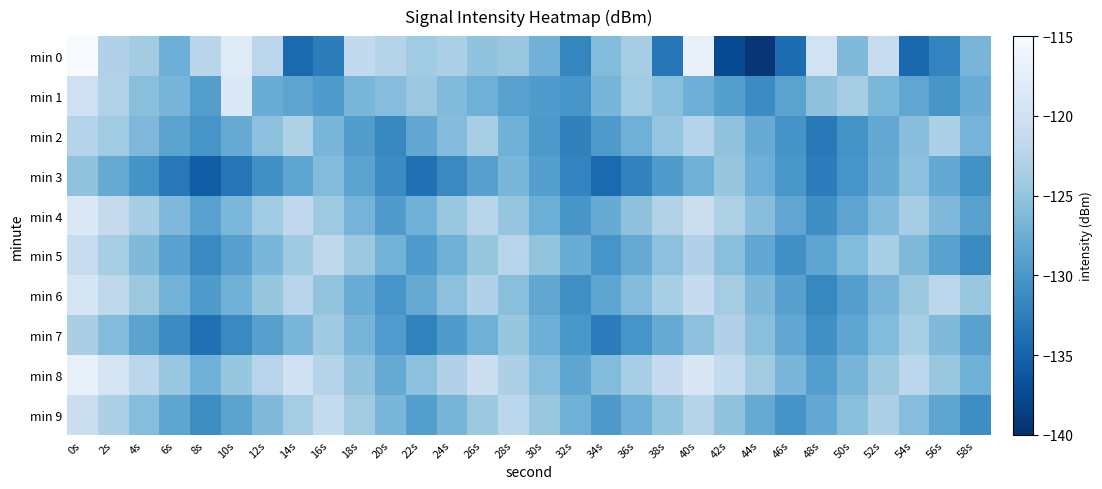

Reading left to right, extract all data points from this chart.

min 0: 0s=-114.4	2s=-123.0	4s=-123.9	6s=-127.4	8s=-122.3	10s=-118.0	12s=-122.0	14s=-134.4	16s=-132.5	18s=-121.5	20s=-122.6	22s=-124.1	24s=-123.3	26s=-125.1	28s=-124.6	30s=-127.1	32s=-131.7	34s=-126.0	36s=-123.8	38s=-133.1	40s=-116.9	42s=-137.4	44s=-139.4	46s=-134.1	48s=-119.7	50s=-126.2	52s=-120.9	54s=-134.5	56s=-131.8	58s=-126.6
min 1: 0s=-120.1	2s=-122.9	4s=-125.6	6s=-126.8	8s=-129.2	10s=-118.7	12s=-127.6	14s=-128.5	16s=-129.6	18s=-126.6	20s=-125.8	22s=-124.5	24s=-126.1	26s=-127.3	28s=-128.9	30s=-129.5	32s=-130.2	34s=-126.8	36s=-124.1	38s=-125.6	40s=-127.4	42s=-129.1	44s=-131.2	46s=-128.7	48s=-125.3	50s=-123.8	52s=-126.5	54s=-128.3	56s=-130.1	58s=-127.6
min 2: 0s=-122.5	2s=-124.1	4s=-126.3	6s=-128.7	8s=-130.2	10s=-127.8	12s=-125.4	14s=-123.1	16s=-126.7	18s=-129.3	20s=-131.5	22s=-128.2	24s=-125.9	26s=-123.6	28s=-127.2	30s=-129.8	32s=-132.1	34s=-129.7	36s=-127.3	38s=-124.9	40s=-122.5	42s=-125.1	44s=-127.7	46s=-130.3	48s=-132.9	50s=-130.5	52s=-128.1	54s=-125.7	56s=-123.3	58s=-126.9
min 3: 0s=-125.2	2s=-127.8	4s=-130.4	6s=-133.0	8s=-135.6	10s=-133.2	12s=-130.8	14s=-128.4	16s=-126.0	18s=-128.6	20s=-131.2	22s=-133.8	24s=-131.4	26s=-129.0	28s=-126.6	30s=-129.2	32s=-131.8	34s=-134.4	36s=-132.0	38s=-129.6	40s=-127.2	42s=-124.8	44s=-127.4	46s=-130.0	48s=-132.6	50s=-130.2	52s=-127.8	54s=-125.4	56s=-128.0	58s=-130.6
min 4: 0s=-118.5	2s=-121.1	4s=-123.7	6s=-126.3	8s=-128.9	10s=-126.5	12s=-124.1	14s=-121.7	16s=-124.3	18s=-126.9	20s=-129.5	22s=-127.1	24s=-124.7	26s=-122.3	28s=-124.9	30s=-127.5	32s=-130.1	34s=-127.7	36s=-125.3	38s=-122.9	40s=-120.5	42s=-123.1	44s=-125.7	46s=-128.3	48s=-130.9	50s=-128.5	52s=-126.1	54s=-123.7	56s=-126.3	58s=-128.9
min 5: 0s=-121.0	2s=-123.6	4s=-126.2	6s=-128.8	8s=-131.4	10s=-129.0	12s=-126.6	14s=-124.2	16s=-121.8	18s=-124.4	20s=-127.0	22s=-129.6	24s=-127.2	26s=-124.8	28s=-122.4	30s=-125.0	32s=-127.6	34s=-130.2	36s=-127.8	38s=-125.4	40s=-123.0	42s=-125.6	44s=-128.2	46s=-130.8	48s=-128.4	50s=-126.0	52s=-123.6	54s=-126.2	56s=-128.8	58s=-131.4
min 6: 0s=-119.2	2s=-121.8	4s=-124.4	6s=-127.0	8s=-129.6	10s=-127.2	12s=-124.8	14s=-122.4	16s=-125.0	18s=-127.6	20s=-130.2	22s=-127.8	24s=-125.4	26s=-123.0	28s=-125.6	30s=-128.2	32s=-130.8	34s=-128.4	36s=-126.0	38s=-123.6	40s=-121.2	42s=-123.8	44s=-126.4	46s=-129.0	48s=-131.6	50s=-129.2	52s=-126.8	54s=-124.4	56s=-122.0	58s=-124.6
min 7: 0s=-123.4	2s=-126.0	4s=-128.6	6s=-131.2	8s=-133.8	10s=-131.4	12s=-129.0	14s=-126.6	16s=-124.2	18s=-126.8	20s=-129.4	22s=-132.0	24s=-129.6	26s=-127.2	28s=-124.8	30s=-127.4	32s=-130.0	34s=-132.6	36s=-130.2	38s=-127.8	40s=-125.4	42s=-123.0	44s=-125.6	46s=-128.2	48s=-130.8	50s=-128.4	52s=-126.0	54s=-123.6	56s=-126.2	58s=-128.8
min 8: 0s=-116.8	2s=-119.4	4s=-122.0	6s=-124.6	8s=-127.2	10s=-124.8	12s=-122.4	14s=-120.0	16s=-122.6	18s=-125.2	20s=-127.8	22s=-125.4	24s=-123.0	26s=-120.6	28s=-123.2	30s=-125.8	32s=-128.4	34s=-126.0	36s=-123.6	38s=-121.2	40s=-118.8	42s=-121.4	44s=-124.0	46s=-126.6	48s=-129.2	50s=-126.8	52s=-124.4	54s=-122.0	56s=-124.6	58s=-127.2
min 9: 0s=-120.6	2s=-123.2	4s=-125.8	6s=-128.4	8s=-131.0	10s=-128.6	12s=-126.2	14s=-123.8	16s=-121.4	18s=-124.0	20s=-126.6	22s=-129.2	24s=-126.8	26s=-124.4	28s=-122.0	30s=-124.6	32s=-127.2	34s=-129.8	36s=-127.4	38s=-125.0	40s=-122.6	42s=-125.2	44s=-127.8	46s=-130.4	48s=-128.0	50s=-125.6	52s=-123.2	54s=-125.8	56s=-128.4	58s=-131.0